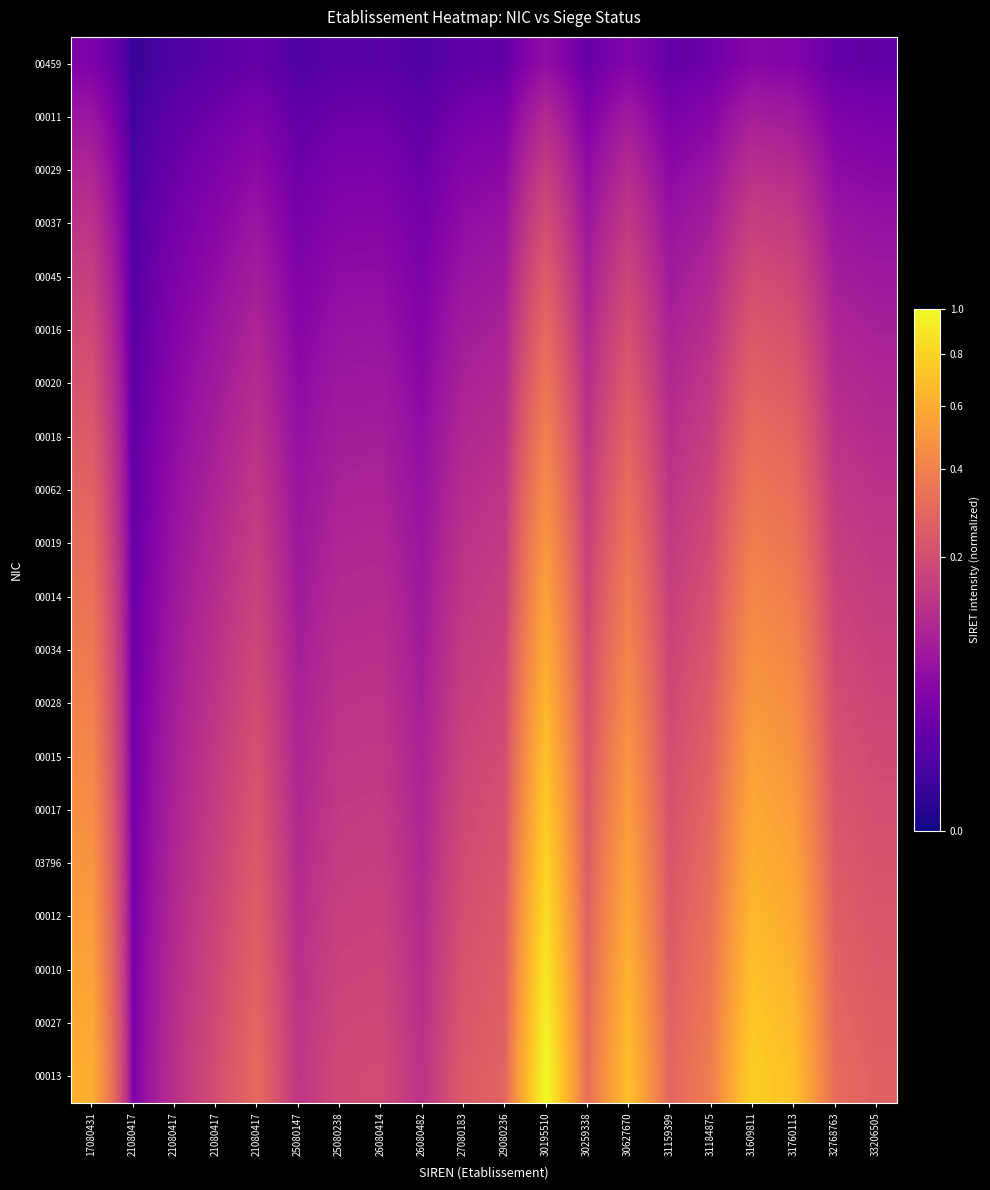

Reading left to right, list all the values displayed in this chart.

00459: 17080431=0.0	21080417=0.0	21080417=0.0	21080417=0.0	21080417=0.0	25080147=0.0	25080238=0.0	26080414=0.0	26080482=0.0	27080183=0.0	29080236=0.0	30195510=0.1	30259338=0.0	30627670=0.0	31159399=0.0	31184875=0.0	31609811=0.0	31760113=0.0	32768763=0.0	33206505=0.0
00011: 17080431=0.1	21080417=0.0	21080417=0.0	21080417=0.0	21080417=0.0	25080147=0.0	25080238=0.0	26080414=0.0	26080482=0.0	27080183=0.0	29080236=0.0	30195510=0.1	30259338=0.0	30627670=0.1	31159399=0.0	31184875=0.0	31609811=0.1	31760113=0.1	32768763=0.0	33206505=0.0
00029: 17080431=0.1	21080417=0.0	21080417=0.0	21080417=0.0	21080417=0.0	25080147=0.0	25080238=0.0	26080414=0.0	26080482=0.0	27080183=0.0	29080236=0.0	30195510=0.1	30259338=0.0	30627670=0.1	31159399=0.0	31184875=0.1	31609811=0.1	31760113=0.1	32768763=0.0	33206505=0.0
00037: 17080431=0.1	21080417=0.0	21080417=0.0	21080417=0.0	21080417=0.1	25080147=0.0	25080238=0.0	26080414=0.0	26080482=0.0	27080183=0.0	29080236=0.1	30195510=0.2	30259338=0.1	30627670=0.1	31159399=0.1	31184875=0.1	31609811=0.2	31760113=0.1	32768763=0.1	33206505=0.1
00045: 17080431=0.2	21080417=0.0	21080417=0.0	21080417=0.0	21080417=0.1	25080147=0.0	25080238=0.0	26080414=0.0	26080482=0.0	27080183=0.1	29080236=0.1	30195510=0.2	30259338=0.1	30627670=0.2	31159399=0.1	31184875=0.1	31609811=0.2	31760113=0.2	32768763=0.1	33206505=0.1
00016: 17080431=0.2	21080417=0.0	21080417=0.0	21080417=0.1	21080417=0.1	25080147=0.0	25080238=0.1	26080414=0.1	26080482=0.0	27080183=0.1	29080236=0.1	30195510=0.3	30259338=0.1	30627670=0.2	31159399=0.1	31184875=0.1	31609811=0.2	31760113=0.2	32768763=0.1	33206505=0.1
00020: 17080431=0.2	21080417=0.0	21080417=0.0	21080417=0.1	21080417=0.1	25080147=0.0	25080238=0.1	26080414=0.1	26080482=0.0	27080183=0.1	29080236=0.1	30195510=0.3	30259338=0.1	30627670=0.2	31159399=0.1	31184875=0.1	31609811=0.3	31760113=0.2	32768763=0.1	33206505=0.1
00018: 17080431=0.2	21080417=0.0	21080417=0.0	21080417=0.1	21080417=0.1	25080147=0.1	25080238=0.1	26080414=0.1	26080482=0.0	27080183=0.1	29080236=0.1	30195510=0.4	30259338=0.1	30627670=0.3	31159399=0.1	31184875=0.2	31609811=0.3	31760113=0.3	32768763=0.1	33206505=0.1
00062: 17080431=0.3	21080417=0.0	21080417=0.1	21080417=0.1	21080417=0.1	25080147=0.1	25080238=0.1	26080414=0.1	26080482=0.1	27080183=0.1	29080236=0.1	30195510=0.5	30259338=0.1	30627670=0.3	31159399=0.1	31184875=0.2	31609811=0.3	31760113=0.3	32768763=0.1	33206505=0.1
00019: 17080431=0.3	21080417=0.0	21080417=0.1	21080417=0.1	21080417=0.2	25080147=0.1	25080238=0.1	26080414=0.1	26080482=0.1	27080183=0.1	29080236=0.1	30195510=0.5	30259338=0.2	30627670=0.3	31159399=0.1	31184875=0.2	31609811=0.4	31760113=0.4	32768763=0.2	33206505=0.1
00014: 17080431=0.3	21080417=0.0	21080417=0.1	21080417=0.1	21080417=0.2	25080147=0.1	25080238=0.1	26080414=0.1	26080482=0.1	27080183=0.1	29080236=0.2	30195510=0.6	30259338=0.2	30627670=0.4	31159399=0.2	31184875=0.2	31609811=0.4	31760113=0.4	32768763=0.2	33206505=0.1
00034: 17080431=0.4	21080417=0.0	21080417=0.1	21080417=0.1	21080417=0.2	25080147=0.1	25080238=0.1	26080414=0.1	26080482=0.1	27080183=0.1	29080236=0.2	30195510=0.6	30259338=0.2	30627670=0.4	31159399=0.2	31184875=0.2	31609811=0.5	31760113=0.4	32768763=0.2	33206505=0.2
00028: 17080431=0.4	21080417=0.0	21080417=0.1	21080417=0.1	21080417=0.2	25080147=0.1	25080238=0.1	26080414=0.1	26080482=0.1	27080183=0.2	29080236=0.2	30195510=0.7	30259338=0.2	30627670=0.5	31159399=0.2	31184875=0.3	31609811=0.5	31760113=0.5	32768763=0.2	33206505=0.2
00015: 17080431=0.4	21080417=0.0	21080417=0.1	21080417=0.1	21080417=0.2	25080147=0.1	25080238=0.1	26080414=0.1	26080482=0.1	27080183=0.2	29080236=0.2	30195510=0.7	30259338=0.2	30627670=0.5	31159399=0.2	31184875=0.3	31609811=0.5	31760113=0.5	32768763=0.2	33206505=0.2
00017: 17080431=0.5	21080417=0.0	21080417=0.1	21080417=0.1	21080417=0.2	25080147=0.1	25080238=0.1	26080414=0.1	26080482=0.1	27080183=0.2	29080236=0.2	30195510=0.8	30259338=0.2	30627670=0.5	31159399=0.2	31184875=0.3	31609811=0.6	31760113=0.5	32768763=0.2	33206505=0.2
03796: 17080431=0.5	21080417=0.0	21080417=0.1	21080417=0.2	21080417=0.2	25080147=0.1	25080238=0.2	26080414=0.2	26080482=0.1	27080183=0.2	29080236=0.2	30195510=0.8	30259338=0.3	30627670=0.6	31159399=0.2	31184875=0.3	31609811=0.6	31760113=0.6	32768763=0.2	33206505=0.2
00012: 17080431=0.5	21080417=0.0	21080417=0.1	21080417=0.2	21080417=0.3	25080147=0.1	25080238=0.2	26080414=0.2	26080482=0.1	27080183=0.2	29080236=0.2	30195510=0.8	30259338=0.3	30627670=0.6	31159399=0.2	31184875=0.3	31609811=0.7	31760113=0.6	32768763=0.3	33206505=0.2
00010: 17080431=0.6	21080417=0.0	21080417=0.1	21080417=0.2	21080417=0.3	25080147=0.1	25080238=0.2	26080414=0.2	26080482=0.1	27080183=0.2	29080236=0.3	30195510=0.9	30259338=0.3	30627670=0.6	31159399=0.3	31184875=0.3	31609811=0.7	31760113=0.6	32768763=0.3	33206505=0.2
00027: 17080431=0.6	21080417=0.0	21080417=0.1	21080417=0.2	21080417=0.3	25080147=0.1	25080238=0.2	26080414=0.2	26080482=0.1	27080183=0.2	29080236=0.3	30195510=0.9	30259338=0.3	30627670=0.7	31159399=0.3	31184875=0.4	31609811=0.7	31760113=0.7	32768763=0.3	33206505=0.3
00013: 17080431=0.6	21080417=0.0	21080417=0.1	21080417=0.2	21080417=0.3	25080147=0.1	25080238=0.2	26080414=0.2	26080482=0.1	27080183=0.2	29080236=0.3	30195510=1.0	30259338=0.3	30627670=0.7	31159399=0.3	31184875=0.4	31609811=0.8	31760113=0.7	32768763=0.3	33206505=0.3